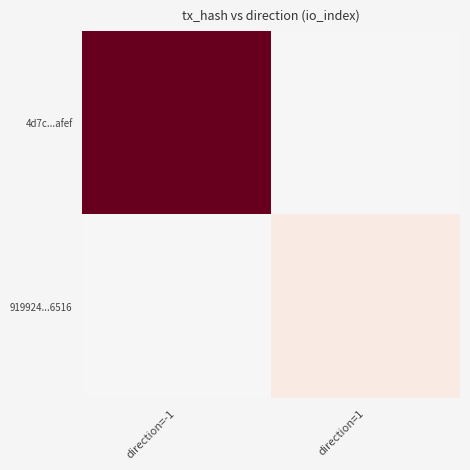

Between direction=1 and direction=-1, which is larger?

direction=-1